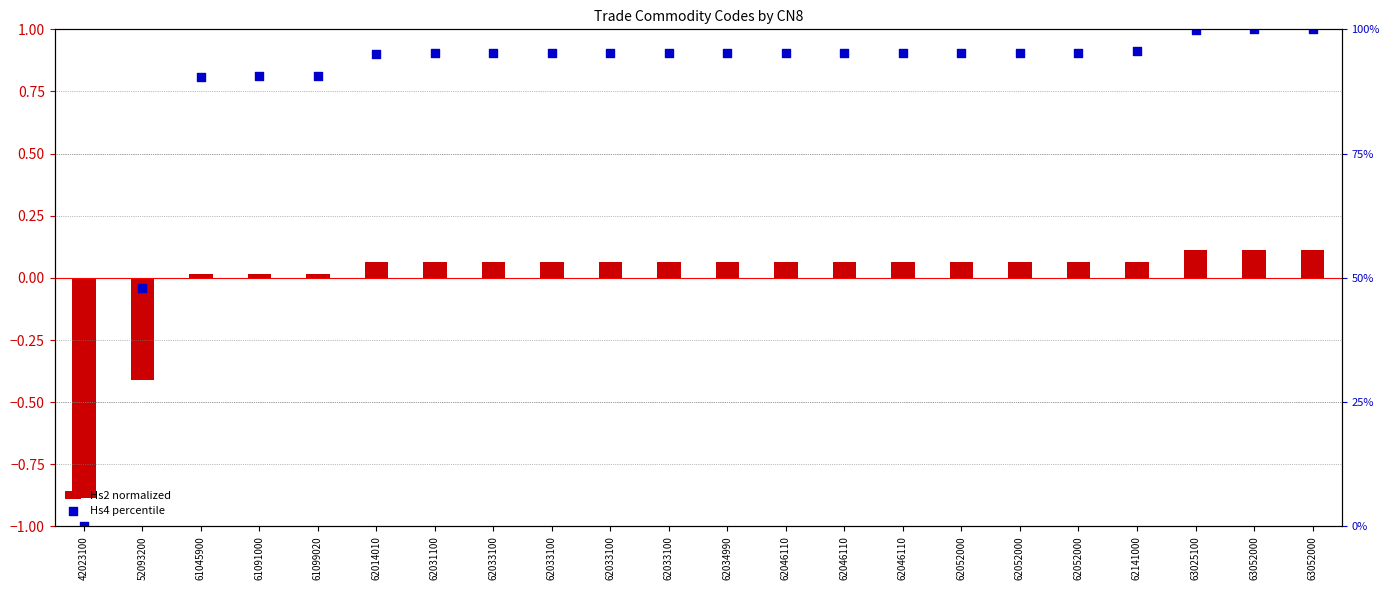

Which series reaches the minimum Y coordinate?

Hs2 normalized